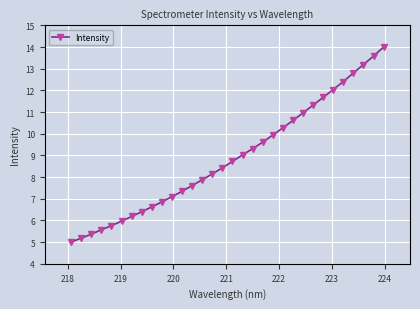

How many data points does each series have?

32